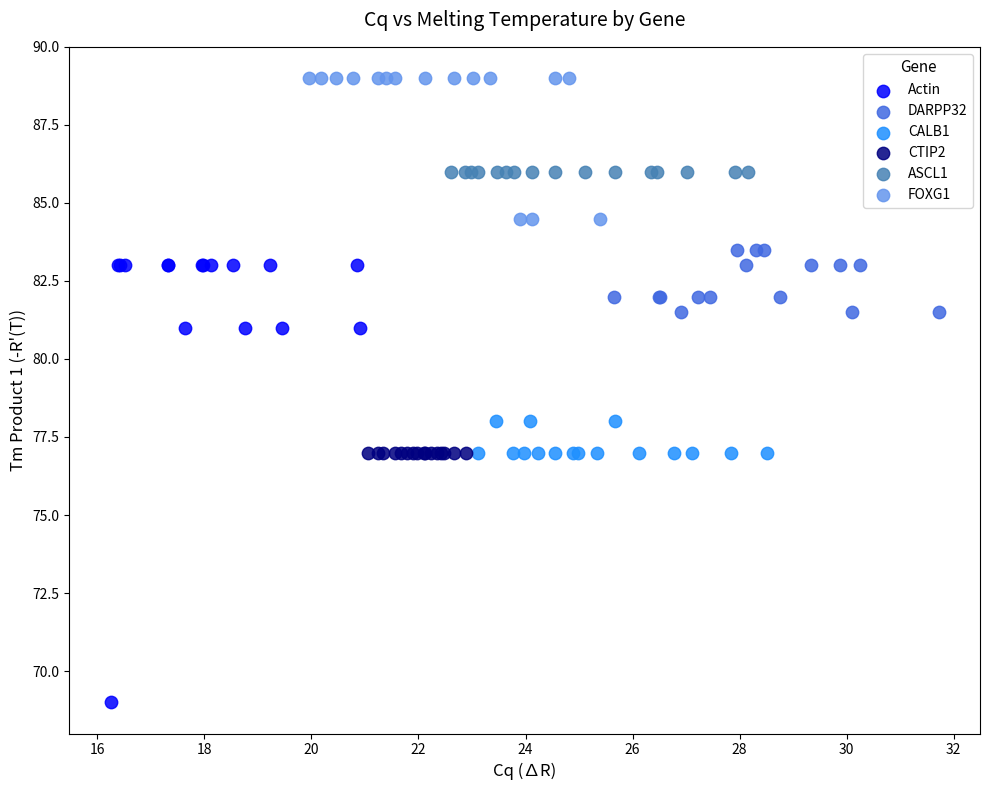

Which series reaches the minimum Y coordinate?

Actin